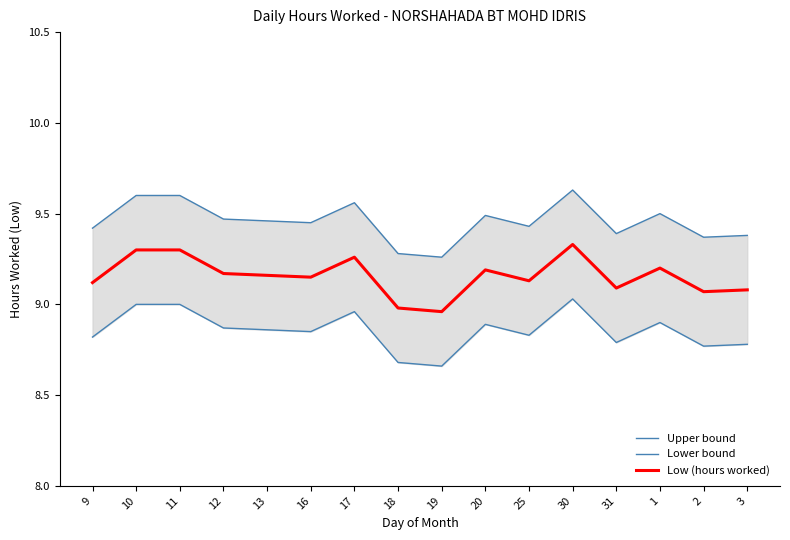

Reading right to left, transcribe all the data shown in this chart.

Upper bound: 9.4	9.4	9.5	9.4	9.6	9.4	9.5	9.3	9.3	9.6	9.4	9.5	9.5	9.6	9.6	9.4
Lower bound: 8.8	8.8	8.9	8.8	9.0	8.8	8.9	8.7	8.7	9.0	8.8	8.9	8.9	9.0	9.0	8.8
Low (hours worked): 9.1	9.1	9.2	9.1	9.3	9.1	9.2	9.0	9.0	9.3	9.2	9.2	9.2	9.3	9.3	9.1